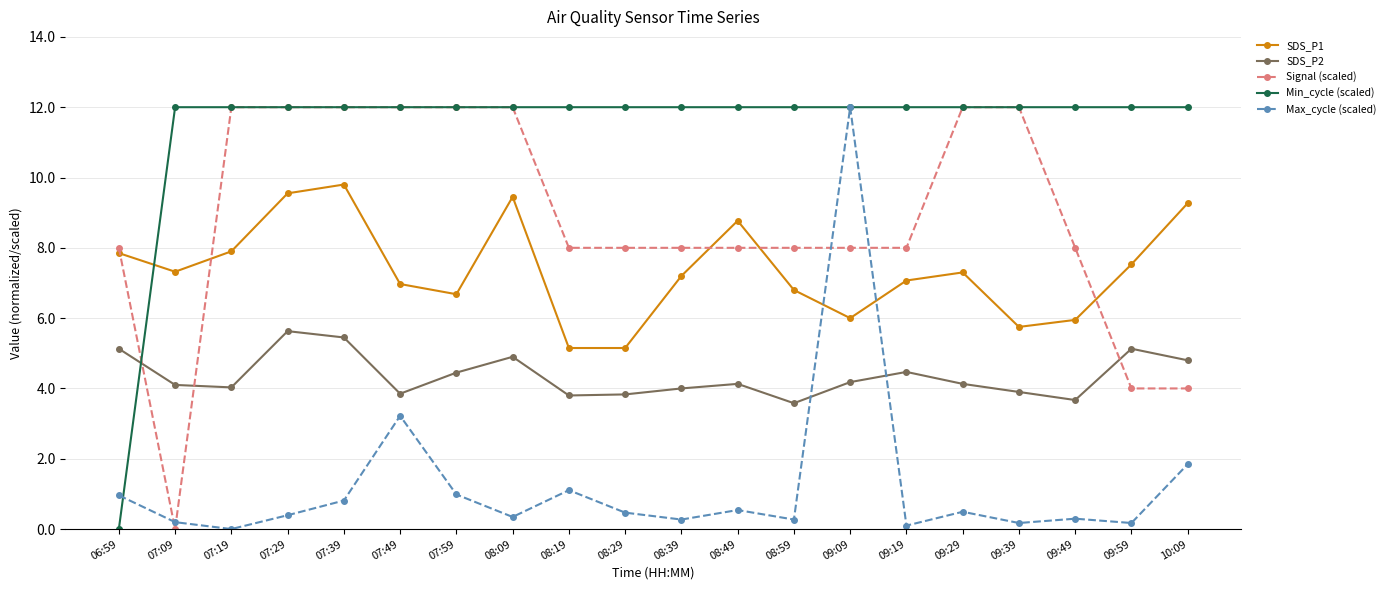

How many lines are shown in the chart?

5